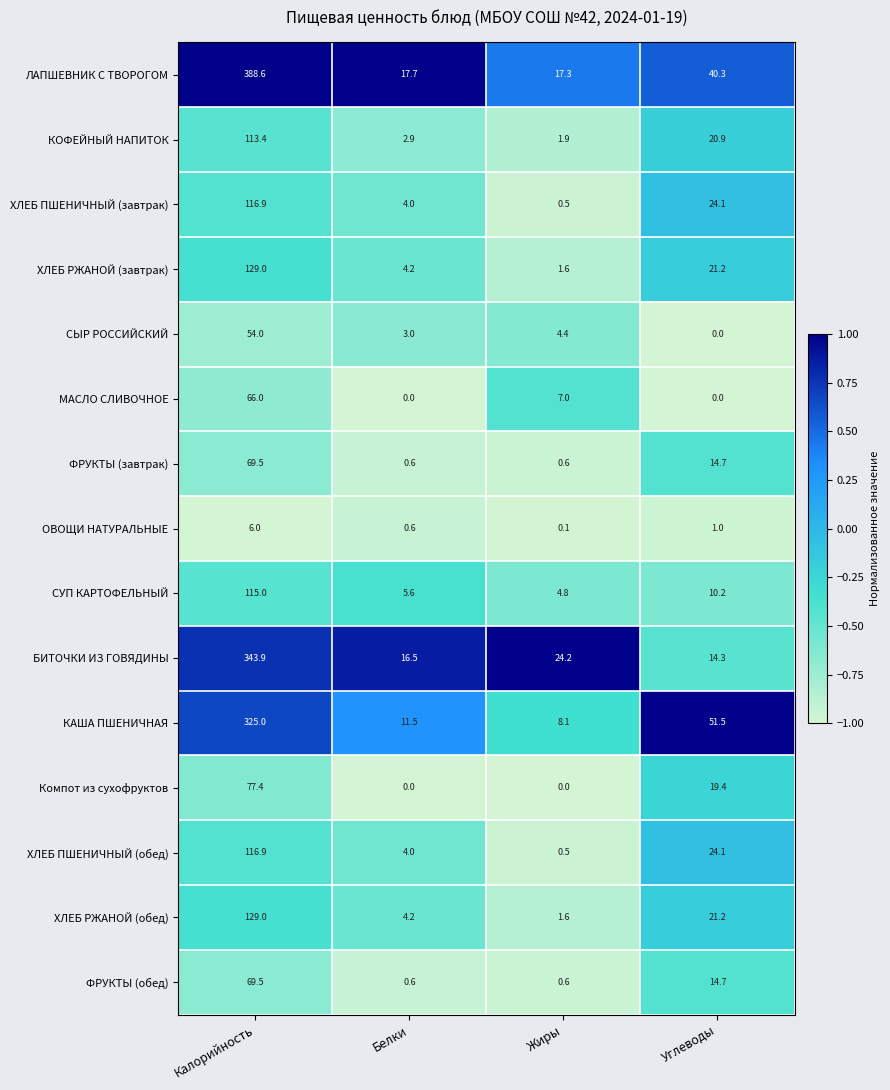

What is the difference between the second highest and minimum values in the ОВОЩИ НАТУРАЛЬНЫЕ series?

0.9